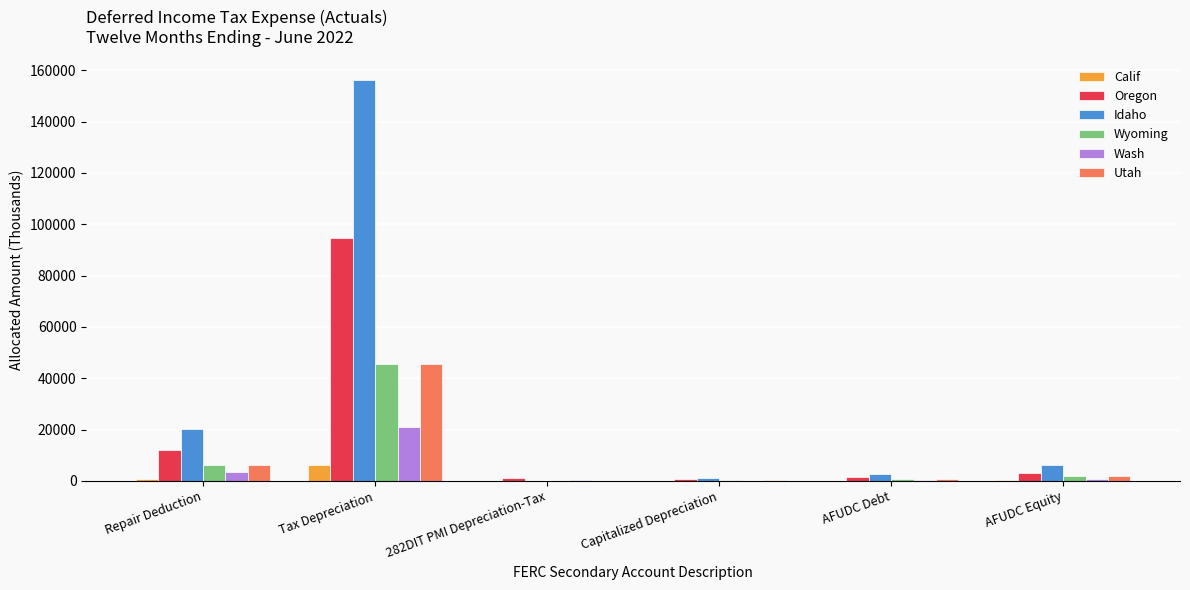

What is the sum of all Wash values?

26501.1